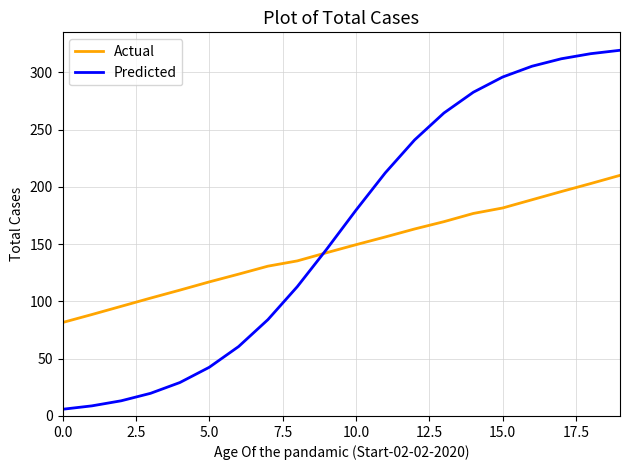

Rank the series by their average value, from highest to lowest.

Predicted, Actual